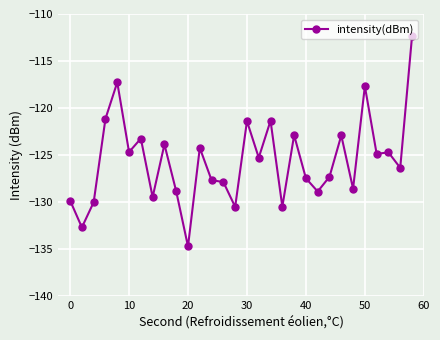

Does the chart have visible grid lines?

Yes